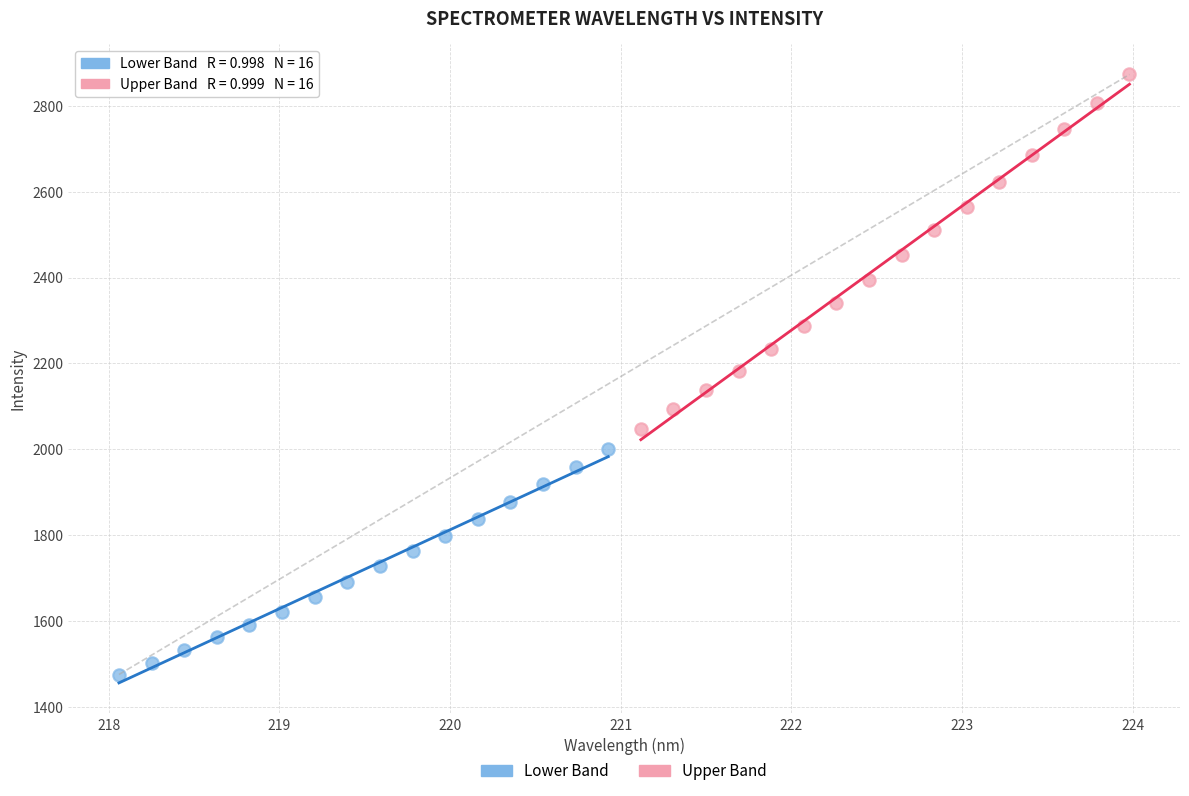

Which series reaches the minimum Y coordinate?

Lower Band